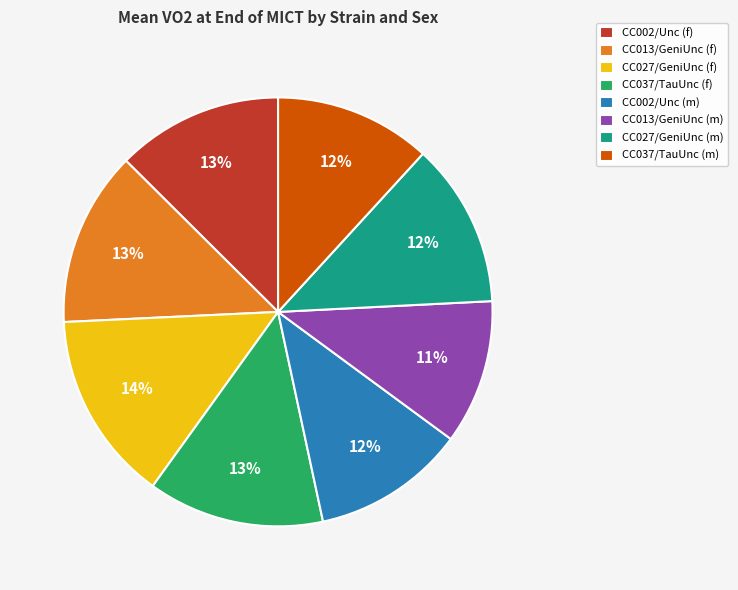

How many slices are in this pie chart?

8